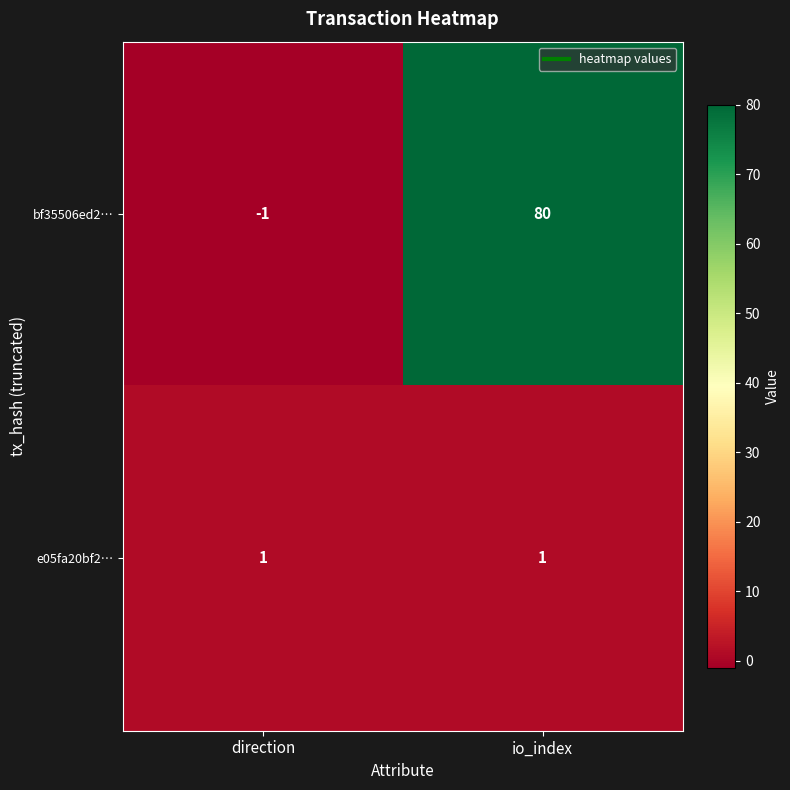

Reading left to right, extract all data points from this chart.

bf35506ed2…: direction=-1	io_index=80
e05fa20bf2…: direction=1	io_index=1